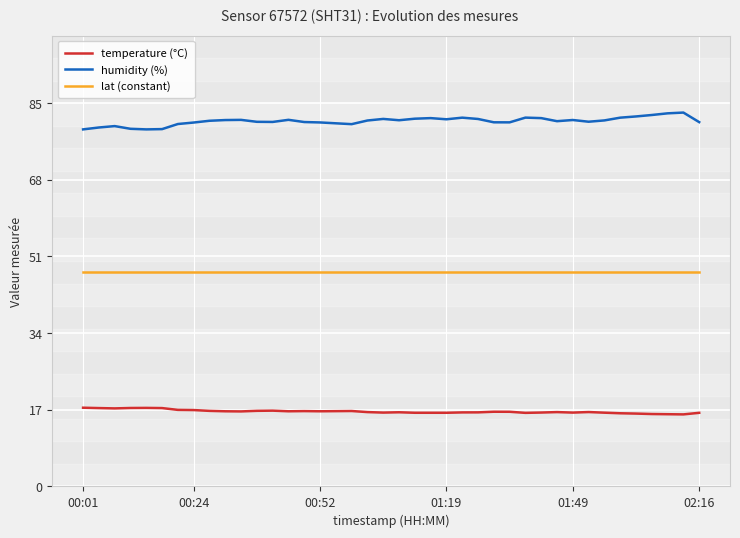

True or false: temperature (°C) and humidity (%) cross at least once.

False